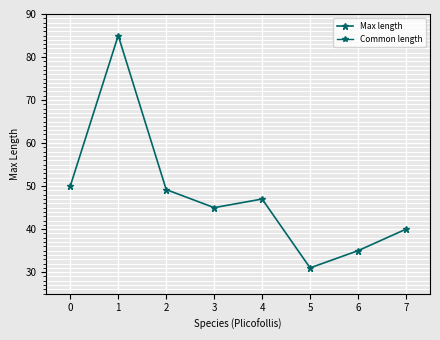

What is the value of the Common length point at the 4th from the left?

20.0